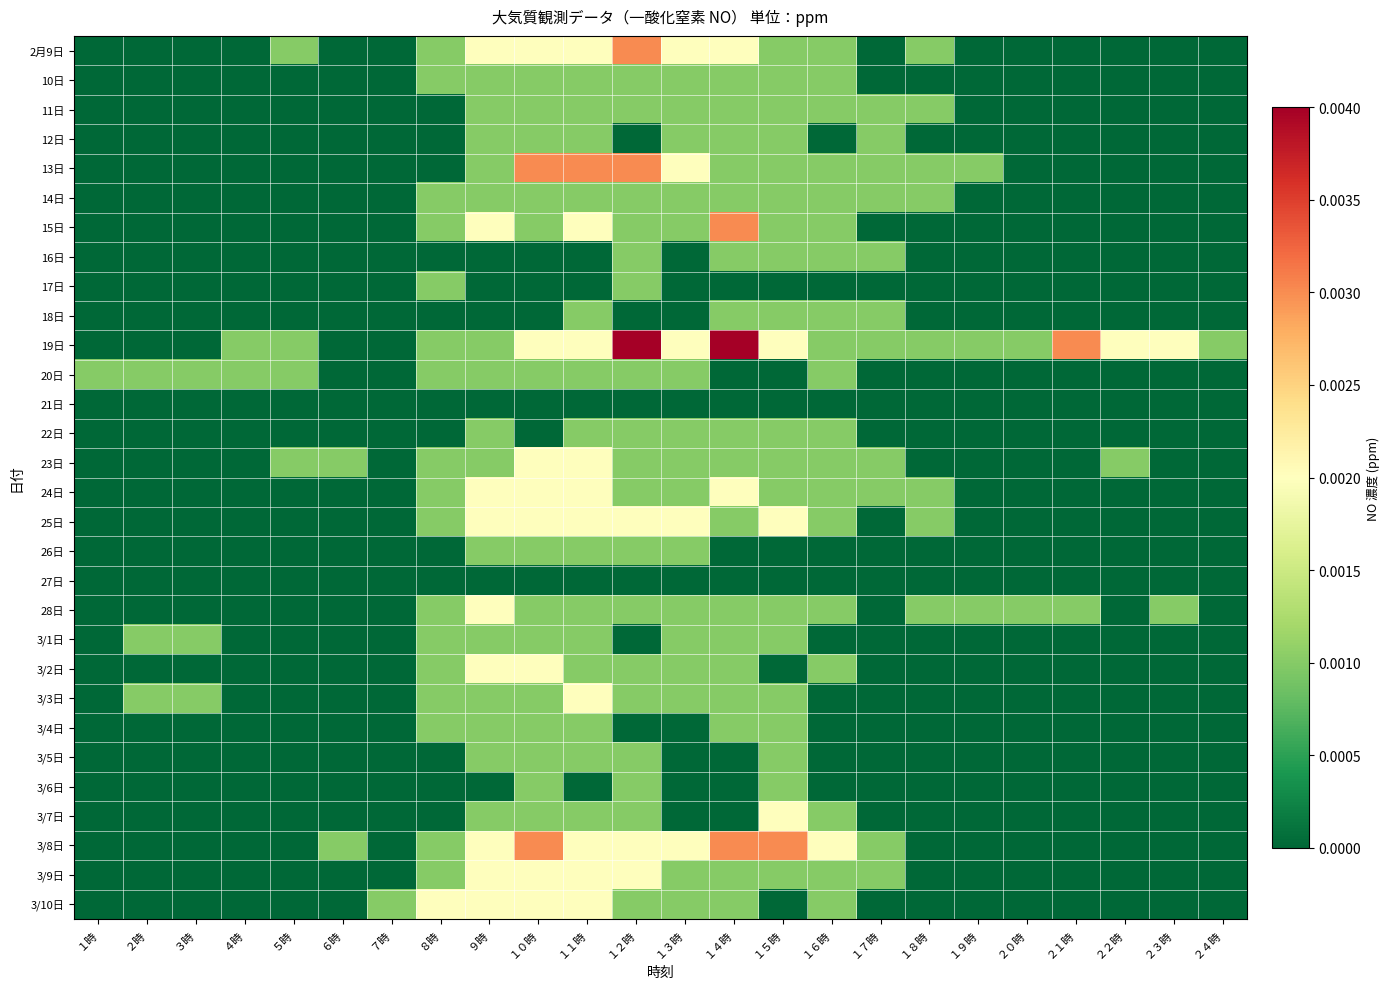

Reading left to right, extract all data points from this chart.

2月9日: １時=0.0	２時=0.0	３時=0.0	４時=0.0	５時=0.0	６時=0.0	７時=0.0	８時=0.0	９時=0.0	１０時=0.0	１１時=0.0	１２時=0.0	１３時=0.0	１４時=0.0	１５時=0.0	１６時=0.0	１７時=0.0	１８時=0.0	１９時=0.0	２０時=0.0	２１時=0.0	２２時=0.0	２３時=0.0	２４時=0.0
10日: １時=0.0	２時=0.0	３時=0.0	４時=0.0	５時=0.0	６時=0.0	７時=0.0	８時=0.0	９時=0.0	１０時=0.0	１１時=0.0	１２時=0.0	１３時=0.0	１４時=0.0	１５時=0.0	１６時=0.0	１７時=0.0	１８時=0.0	１９時=0.0	２０時=0.0	２１時=0.0	２２時=0.0	２３時=0.0	２４時=0.0
11日: １時=0.0	２時=0.0	３時=0.0	４時=0.0	５時=0.0	６時=0.0	７時=0.0	８時=0.0	９時=0.0	１０時=0.0	１１時=0.0	１２時=0.0	１３時=0.0	１４時=0.0	１５時=0.0	１６時=0.0	１７時=0.0	１８時=0.0	１９時=0.0	２０時=0.0	２１時=0.0	２２時=0.0	２３時=0.0	２４時=0.0
12日: １時=0.0	２時=0.0	３時=0.0	４時=0.0	５時=0.0	６時=0.0	７時=0.0	８時=0.0	９時=0.0	１０時=0.0	１１時=0.0	１２時=0.0	１３時=0.0	１４時=0.0	１５時=0.0	１６時=0.0	１７時=0.0	１８時=0.0	１９時=0.0	２０時=0.0	２１時=0.0	２２時=0.0	２３時=0.0	２４時=0.0
13日: １時=0.0	２時=0.0	３時=0.0	４時=0.0	５時=0.0	６時=0.0	７時=0.0	８時=0.0	９時=0.0	１０時=0.0	１１時=0.0	１２時=0.0	１３時=0.0	１４時=0.0	１５時=0.0	１６時=0.0	１７時=0.0	１８時=0.0	１９時=0.0	２０時=0.0	２１時=0.0	２２時=0.0	２３時=0.0	２４時=0.0
14日: １時=0.0	２時=0.0	３時=0.0	４時=0.0	５時=0.0	６時=0.0	７時=0.0	８時=0.0	９時=0.0	１０時=0.0	１１時=0.0	１２時=0.0	１３時=0.0	１４時=0.0	１５時=0.0	１６時=0.0	１７時=0.0	１８時=0.0	１９時=0.0	２０時=0.0	２１時=0.0	２２時=0.0	２３時=0.0	２４時=0.0
15日: １時=0.0	２時=0.0	３時=0.0	４時=0.0	５時=0.0	６時=0.0	７時=0.0	８時=0.0	９時=0.0	１０時=0.0	１１時=0.0	１２時=0.0	１３時=0.0	１４時=0.0	１５時=0.0	１６時=0.0	１７時=0.0	１８時=0.0	１９時=0.0	２０時=0.0	２１時=0.0	２２時=0.0	２３時=0.0	２４時=0.0
16日: １時=0.0	２時=0.0	３時=0.0	４時=0.0	５時=0.0	６時=0.0	７時=0.0	８時=0.0	９時=0.0	１０時=0.0	１１時=0.0	１２時=0.0	１３時=0.0	１４時=0.0	１５時=0.0	１６時=0.0	１７時=0.0	１８時=0.0	１９時=0.0	２０時=0.0	２１時=0.0	２２時=0.0	２３時=0.0	２４時=0.0
17日: １時=0.0	２時=0.0	３時=0.0	４時=0.0	５時=0.0	６時=0.0	７時=0.0	８時=0.0	９時=0.0	１０時=0.0	１１時=0.0	１２時=0.0	１３時=0.0	１４時=0.0	１５時=0.0	１６時=0.0	１７時=0.0	１８時=0.0	１９時=0.0	２０時=0.0	２１時=0.0	２２時=0.0	２３時=0.0	２４時=0.0
18日: １時=0.0	２時=0.0	３時=0.0	４時=0.0	５時=0.0	６時=0.0	７時=0.0	８時=0.0	９時=0.0	１０時=0.0	１１時=0.0	１２時=0.0	１３時=0.0	１４時=0.0	１５時=0.0	１６時=0.0	１７時=0.0	１８時=0.0	１９時=0.0	２０時=0.0	２１時=0.0	２２時=0.0	２３時=0.0	２４時=0.0
19日: １時=0.0	２時=0.0	３時=0.0	４時=0.0	５時=0.0	６時=0.0	７時=0.0	８時=0.0	９時=0.0	１０時=0.0	１１時=0.0	１２時=0.0	１３時=0.0	１４時=0.0	１５時=0.0	１６時=0.0	１７時=0.0	１８時=0.0	１９時=0.0	２０時=0.0	２１時=0.0	２２時=0.0	２３時=0.0	２４時=0.0
20日: １時=0.0	２時=0.0	３時=0.0	４時=0.0	５時=0.0	６時=0.0	７時=0.0	８時=0.0	９時=0.0	１０時=0.0	１１時=0.0	１２時=0.0	１３時=0.0	１４時=0.0	１５時=0.0	１６時=0.0	１７時=0.0	１８時=0.0	１９時=0.0	２０時=0.0	２１時=0.0	２２時=0.0	２３時=0.0	２４時=0.0
21日: １時=0.0	２時=0.0	３時=0.0	４時=0.0	５時=0.0	６時=0.0	７時=0.0	８時=0.0	９時=0.0	１０時=0.0	１１時=0.0	１２時=0.0	１３時=0.0	１４時=0.0	１５時=0.0	１６時=0.0	１７時=0.0	１８時=0.0	１９時=0.0	２０時=0.0	２１時=0.0	２２時=0.0	２３時=0.0	２４時=0.0
22日: １時=0.0	２時=0.0	３時=0.0	４時=0.0	５時=0.0	６時=0.0	７時=0.0	８時=0.0	９時=0.0	１０時=0.0	１１時=0.0	１２時=0.0	１３時=0.0	１４時=0.0	１５時=0.0	１６時=0.0	１７時=0.0	１８時=0.0	１９時=0.0	２０時=0.0	２１時=0.0	２２時=0.0	２３時=0.0	２４時=0.0
23日: １時=0.0	２時=0.0	３時=0.0	４時=0.0	５時=0.0	６時=0.0	７時=0.0	８時=0.0	９時=0.0	１０時=0.0	１１時=0.0	１２時=0.0	１３時=0.0	１４時=0.0	１５時=0.0	１６時=0.0	１７時=0.0	１８時=0.0	１９時=0.0	２０時=0.0	２１時=0.0	２２時=0.0	２３時=0.0	２４時=0.0
24日: １時=0.0	２時=0.0	３時=0.0	４時=0.0	５時=0.0	６時=0.0	７時=0.0	８時=0.0	９時=0.0	１０時=0.0	１１時=0.0	１２時=0.0	１３時=0.0	１４時=0.0	１５時=0.0	１６時=0.0	１７時=0.0	１８時=0.0	１９時=0.0	２０時=0.0	２１時=0.0	２２時=0.0	２３時=0.0	２４時=0.0
25日: １時=0.0	２時=0.0	３時=0.0	４時=0.0	５時=0.0	６時=0.0	７時=0.0	８時=0.0	９時=0.0	１０時=0.0	１１時=0.0	１２時=0.0	１３時=0.0	１４時=0.0	１５時=0.0	１６時=0.0	１７時=0.0	１８時=0.0	１９時=0.0	２０時=0.0	２１時=0.0	２２時=0.0	２３時=0.0	２４時=0.0
26日: １時=0.0	２時=0.0	３時=0.0	４時=0.0	５時=0.0	６時=0.0	７時=0.0	８時=0.0	９時=0.0	１０時=0.0	１１時=0.0	１２時=0.0	１３時=0.0	１４時=0.0	１５時=0.0	１６時=0.0	１７時=0.0	１８時=0.0	１９時=0.0	２０時=0.0	２１時=0.0	２２時=0.0	２３時=0.0	２４時=0.0
27日: １時=0.0	２時=0.0	３時=0.0	４時=0.0	５時=0.0	６時=0.0	７時=0.0	８時=0.0	９時=0.0	１０時=0.0	１１時=0.0	１２時=0.0	１３時=0.0	１４時=0.0	１５時=0.0	１６時=0.0	１７時=0.0	１８時=0.0	１９時=0.0	２０時=0.0	２１時=0.0	２２時=0.0	２３時=0.0	２４時=0.0
28日: １時=0.0	２時=0.0	３時=0.0	４時=0.0	５時=0.0	６時=0.0	７時=0.0	８時=0.0	９時=0.0	１０時=0.0	１１時=0.0	１２時=0.0	１３時=0.0	１４時=0.0	１５時=0.0	１６時=0.0	１７時=0.0	１８時=0.0	１９時=0.0	２０時=0.0	２１時=0.0	２２時=0.0	２３時=0.0	２４時=0.0
3/1日: １時=0.0	２時=0.0	３時=0.0	４時=0.0	５時=0.0	６時=0.0	７時=0.0	８時=0.0	９時=0.0	１０時=0.0	１１時=0.0	１２時=0.0	１３時=0.0	１４時=0.0	１５時=0.0	１６時=0.0	１７時=0.0	１８時=0.0	１９時=0.0	２０時=0.0	２１時=0.0	２２時=0.0	２３時=0.0	２４時=0.0
3/2日: １時=0.0	２時=0.0	３時=0.0	４時=0.0	５時=0.0	６時=0.0	７時=0.0	８時=0.0	９時=0.0	１０時=0.0	１１時=0.0	１２時=0.0	１３時=0.0	１４時=0.0	１５時=0.0	１６時=0.0	１７時=0.0	１８時=0.0	１９時=0.0	２０時=0.0	２１時=0.0	２２時=0.0	２３時=0.0	２４時=0.0
3/3日: １時=0.0	２時=0.0	３時=0.0	４時=0.0	５時=0.0	６時=0.0	７時=0.0	８時=0.0	９時=0.0	１０時=0.0	１１時=0.0	１２時=0.0	１３時=0.0	１４時=0.0	１５時=0.0	１６時=0.0	１７時=0.0	１８時=0.0	１９時=0.0	２０時=0.0	２１時=0.0	２２時=0.0	２３時=0.0	２４時=0.0
3/4日: １時=0.0	２時=0.0	３時=0.0	４時=0.0	５時=0.0	６時=0.0	７時=0.0	８時=0.0	９時=0.0	１０時=0.0	１１時=0.0	１２時=0.0	１３時=0.0	１４時=0.0	１５時=0.0	１６時=0.0	１７時=0.0	１８時=0.0	１９時=0.0	２０時=0.0	２１時=0.0	２２時=0.0	２３時=0.0	２４時=0.0
3/5日: １時=0.0	２時=0.0	３時=0.0	４時=0.0	５時=0.0	６時=0.0	７時=0.0	８時=0.0	９時=0.0	１０時=0.0	１１時=0.0	１２時=0.0	１３時=0.0	１４時=0.0	１５時=0.0	１６時=0.0	１７時=0.0	１８時=0.0	１９時=0.0	２０時=0.0	２１時=0.0	２２時=0.0	２３時=0.0	２４時=0.0
3/6日: １時=0.0	２時=0.0	３時=0.0	４時=0.0	５時=0.0	６時=0.0	７時=0.0	８時=0.0	９時=0.0	１０時=0.0	１１時=0.0	１２時=0.0	１３時=0.0	１４時=0.0	１５時=0.0	１６時=0.0	１７時=0.0	１８時=0.0	１９時=0.0	２０時=0.0	２１時=0.0	２２時=0.0	２３時=0.0	２４時=0.0
3/7日: １時=0.0	２時=0.0	３時=0.0	４時=0.0	５時=0.0	６時=0.0	７時=0.0	８時=0.0	９時=0.0	１０時=0.0	１１時=0.0	１２時=0.0	１３時=0.0	１４時=0.0	１５時=0.0	１６時=0.0	１７時=0.0	１８時=0.0	１９時=0.0	２０時=0.0	２１時=0.0	２２時=0.0	２３時=0.0	２４時=0.0
3/8日: １時=0.0	２時=0.0	３時=0.0	４時=0.0	５時=0.0	６時=0.0	７時=0.0	８時=0.0	９時=0.0	１０時=0.0	１１時=0.0	１２時=0.0	１３時=0.0	１４時=0.0	１５時=0.0	１６時=0.0	１７時=0.0	１８時=0.0	１９時=0.0	２０時=0.0	２１時=0.0	２２時=0.0	２３時=0.0	２４時=0.0
3/9日: １時=0.0	２時=0.0	３時=0.0	４時=0.0	５時=0.0	６時=0.0	７時=0.0	８時=0.0	９時=0.0	１０時=0.0	１１時=0.0	１２時=0.0	１３時=0.0	１４時=0.0	１５時=0.0	１６時=0.0	１７時=0.0	１８時=0.0	１９時=0.0	２０時=0.0	２１時=0.0	２２時=0.0	２３時=0.0	２４時=0.0
3/10日: １時=0.0	２時=0.0	３時=0.0	４時=0.0	５時=0.0	６時=0.0	７時=0.0	８時=0.0	９時=0.0	１０時=0.0	１１時=0.0	１２時=0.0	１３時=0.0	１４時=0.0	１５時=0.0	１６時=0.0	１７時=0.0	１８時=0.0	１９時=0.0	２０時=0.0	２１時=0.0	２２時=0.0	２３時=0.0	２４時=0.0